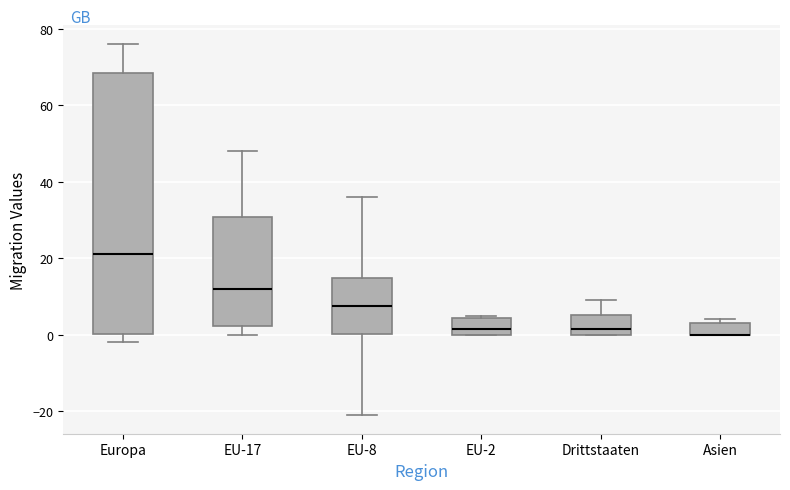

Where does the median line of the box for EU-17 sit on the y-axis? The values are not printed on the chart, so give them approximately, as read against the axis.

12